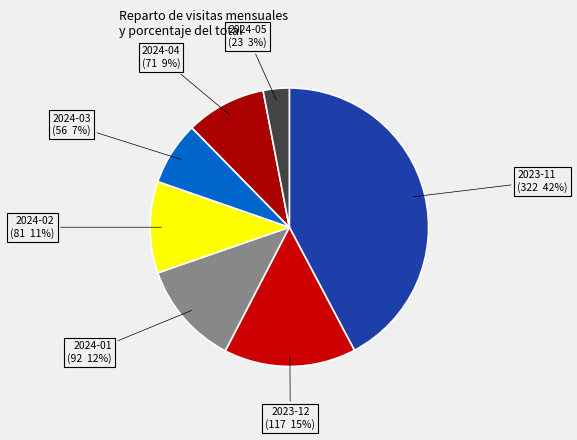

How many slices are in this pie chart?

7